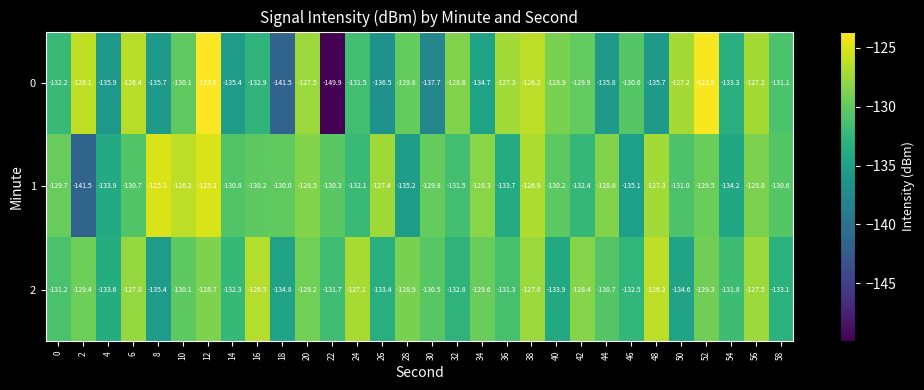

What is the approximate value of 0 at 28?

-129.8